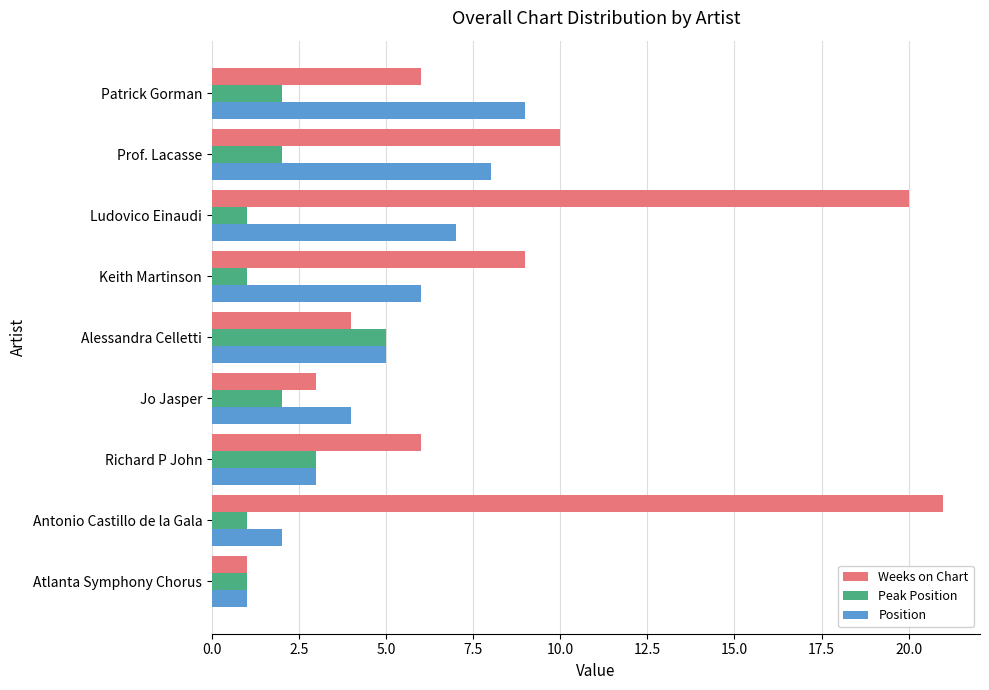

Which series has the largest range (max minus min)?

Weeks on Chart